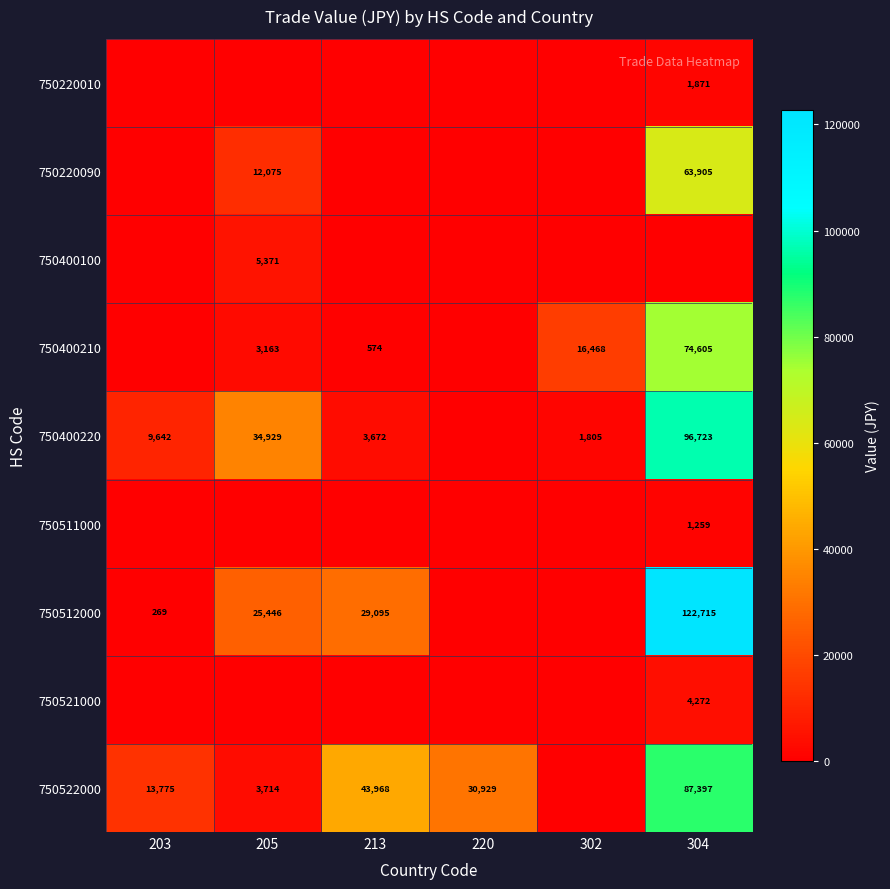

The value of 750522000 at 203 is 22412. True or false?

False